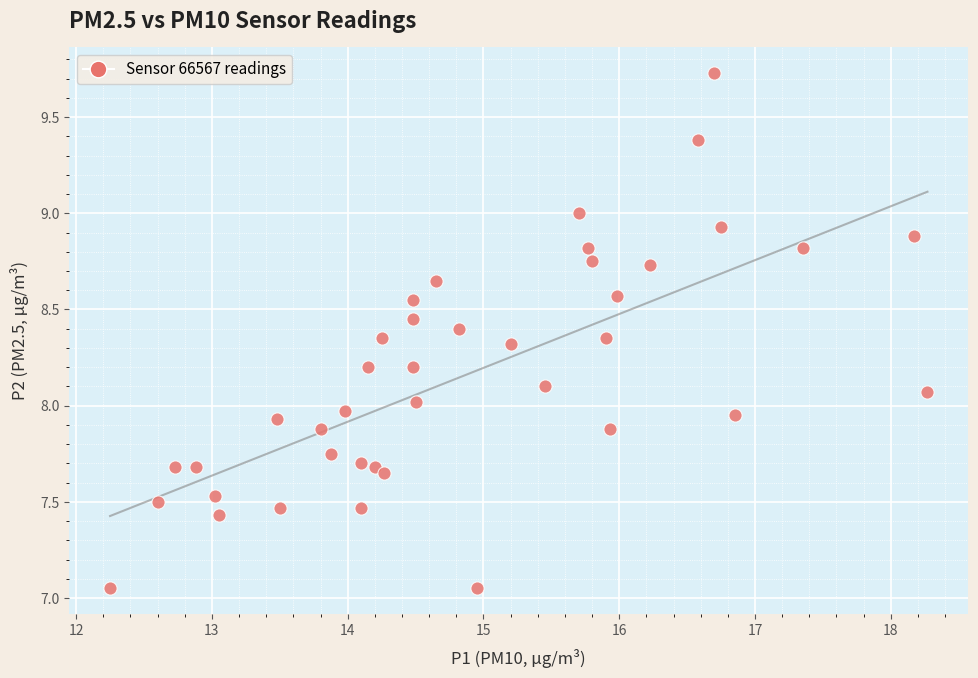

What is the range of X values (max minus min)?

6.0